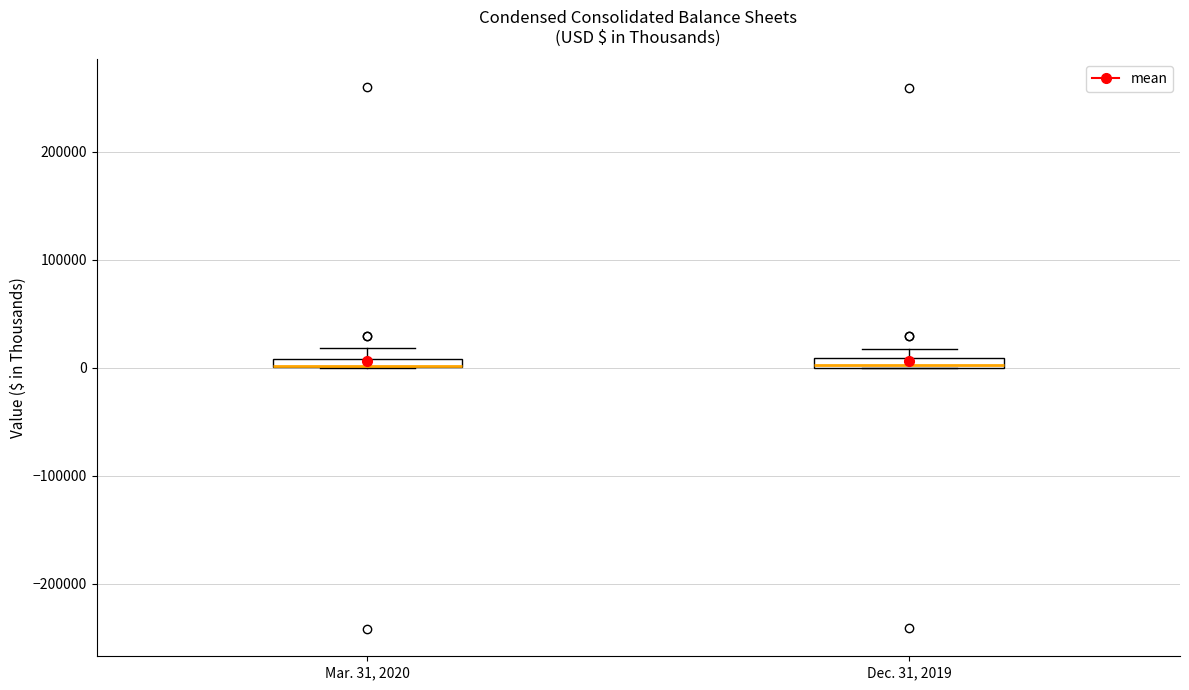

Where is the upper edge of the box for Dec. 31, 2019 on the y-axis? The values are not printed on the chart, so give them approximately, as read against the axis.

10000